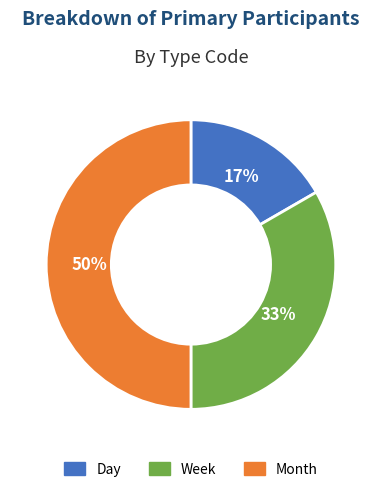

Is it true that Day is 25% of the pie?

False